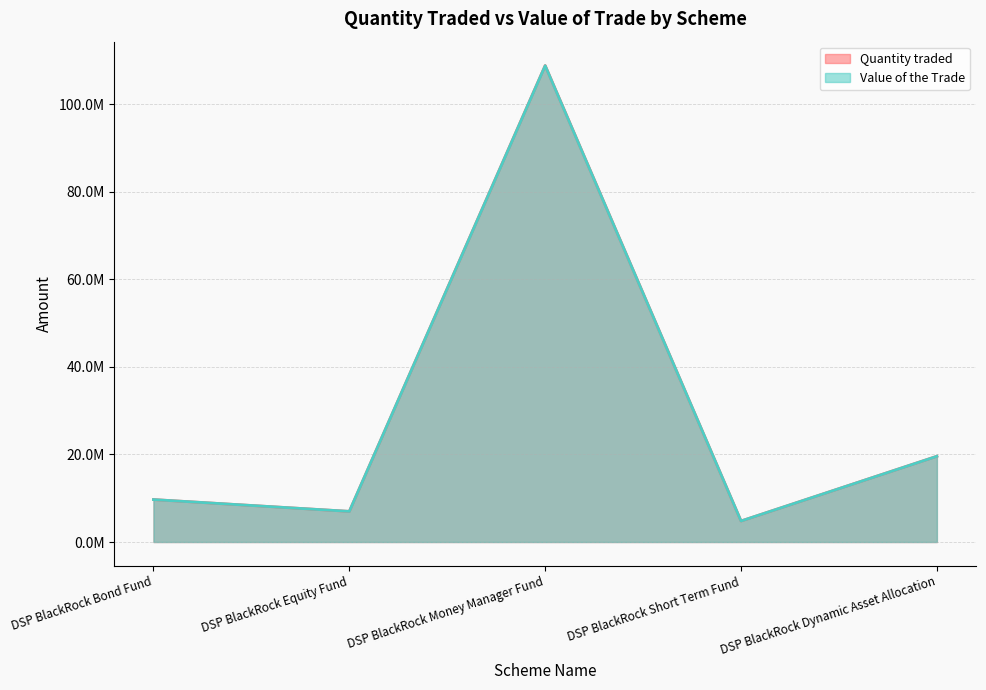

At how many categories does at least one series exceed 14124509?

2